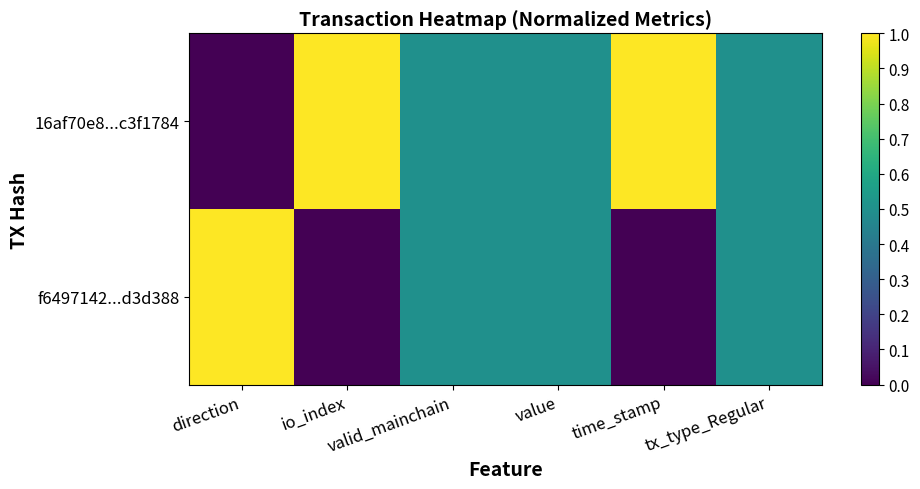

Reading left to right, transcribe all the data shown in this chart.

16af70e8...c3f1784: direction=0.0	io_index=1.0	valid_mainchain=0.5	value=0.5	time_stamp=1.0	tx_type_Regular=0.5
f6497142...d3d388: direction=1.0	io_index=0.0	valid_mainchain=0.5	value=0.5	time_stamp=0.0	tx_type_Regular=0.5